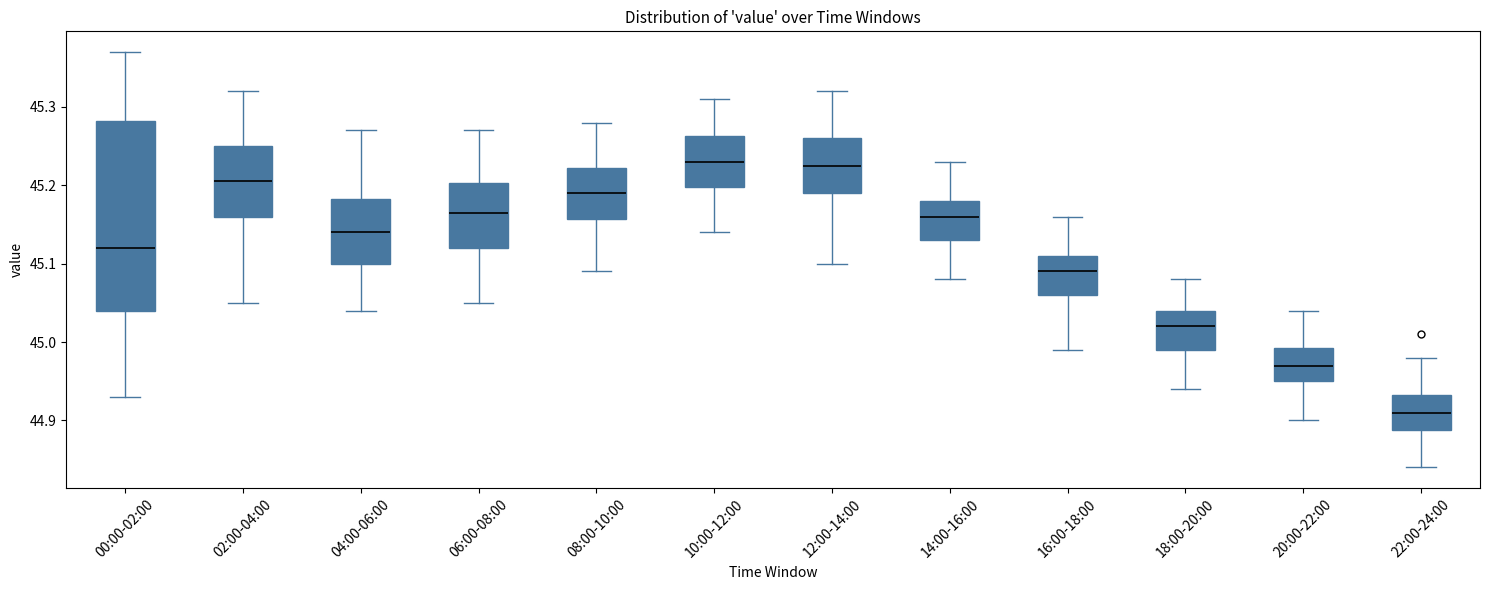

Which box is the tallest, from its lower edge to its upper edge?

00:00-02:00